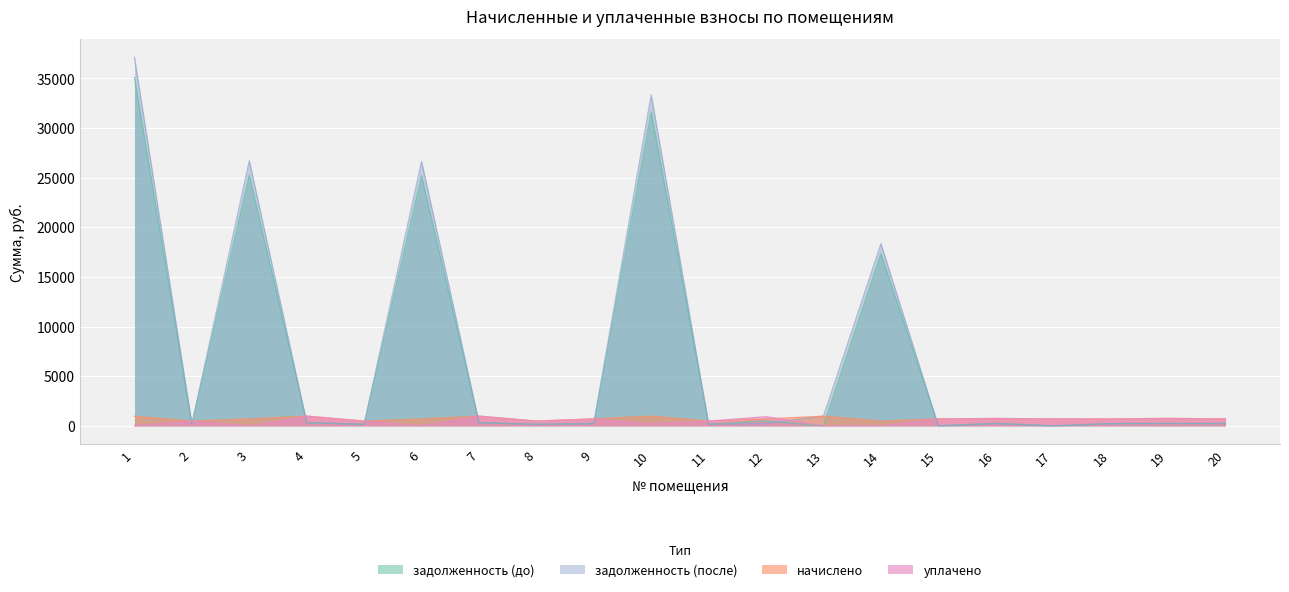

Count the number of data series in this chart.

4